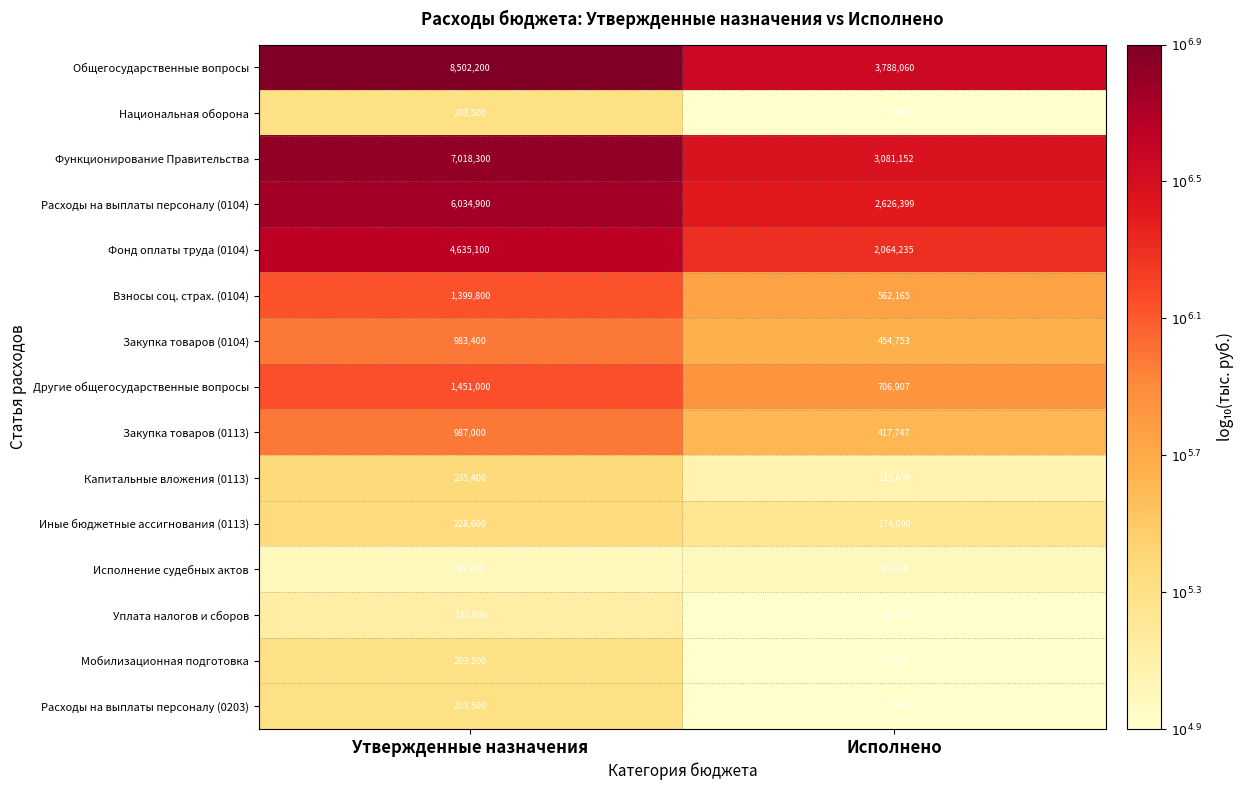

What is the spread (max minus min) of values at Утвержденные назначения?

8406500